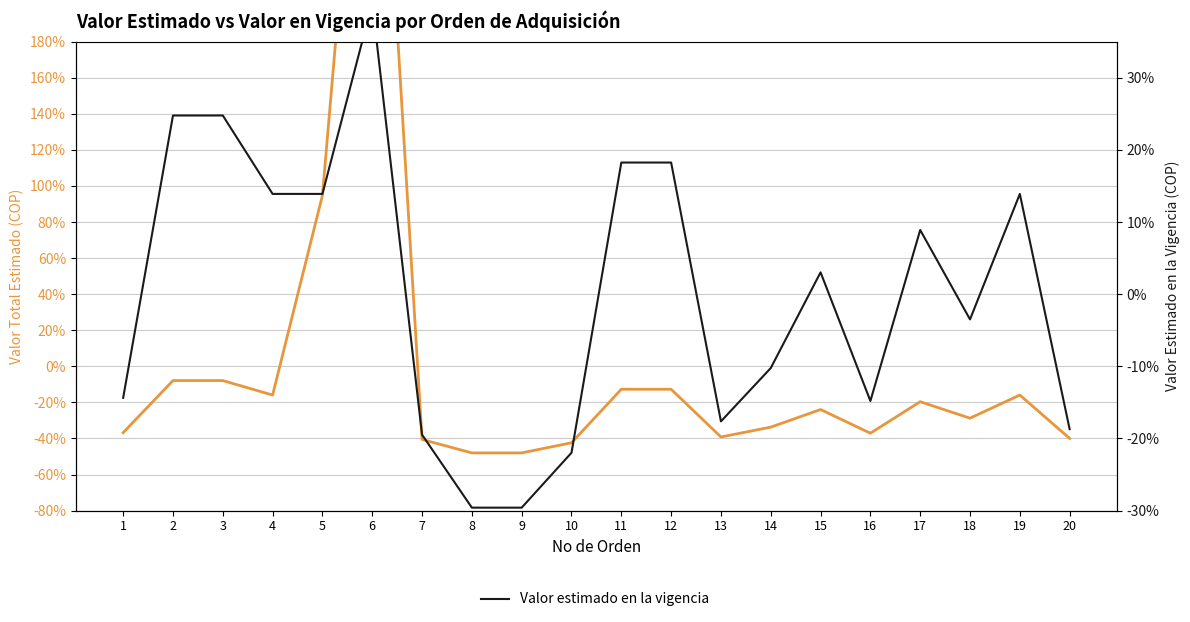

What is the difference between the maximum and minimum values in the Valor total estimado series?

464.2